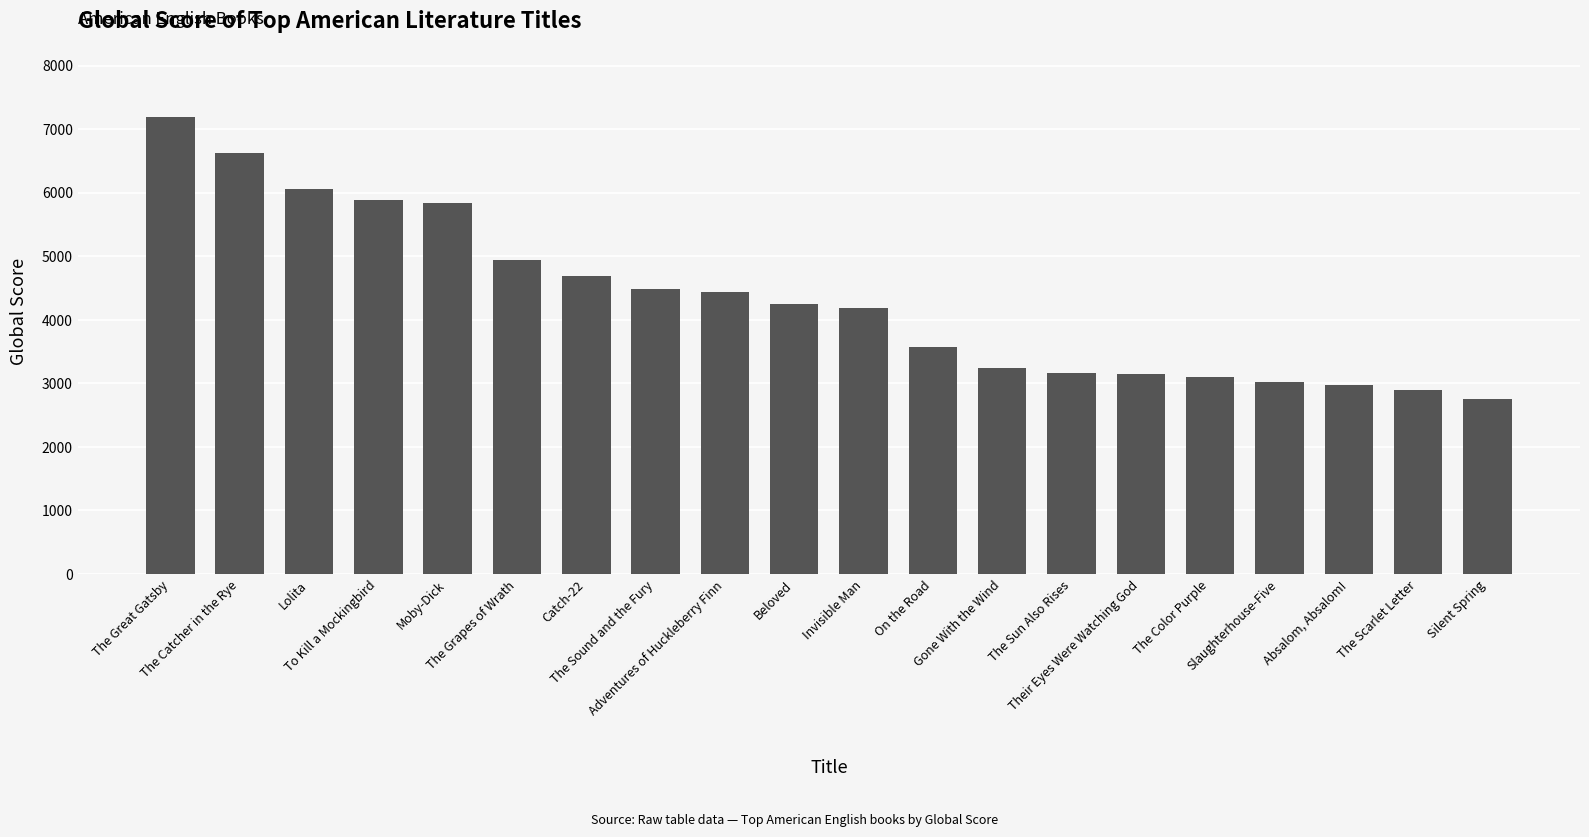

The chart shows a value of 3145 at Their Eyes Were Watching God. True or false?

True